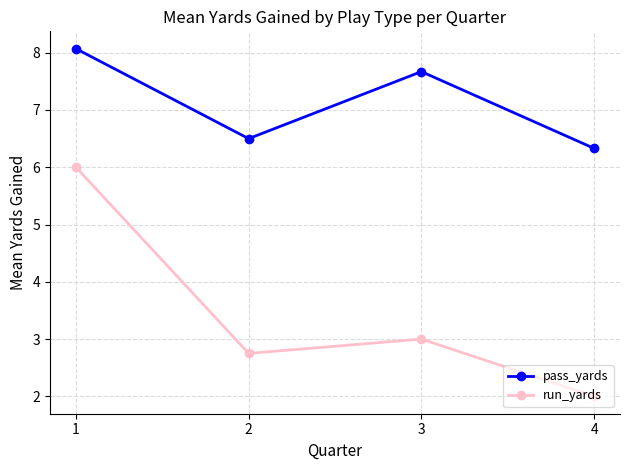

At which category does pass_yards reach its first local valley?

2